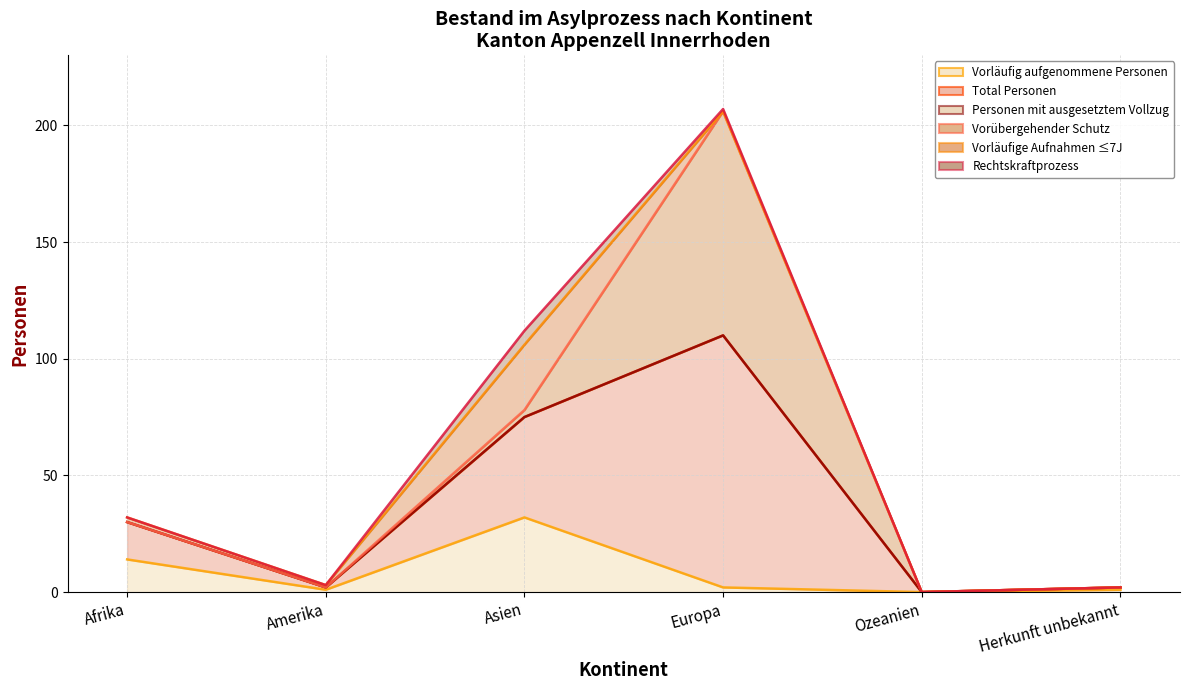

Reading left to right, what are all the values shown in this chart?

Vorläufig aufgenommene Personen (col_6): Afrika=14	Amerika=1	Asien=32	Europa=2	Ozeanien=0	Herkunft unbekannt=1
Total Personen (col_2): Afrika=16	Amerika=1	Asien=43	Europa=108	Ozeanien=0	Herkunft unbekannt=1
Personen mit ausgesetztem Vollzug (col_11): Afrika=0	Amerika=0	Asien=0	Europa=0	Ozeanien=0	Herkunft unbekannt=0
Vorübergehender Schutz (col_5): Afrika=0	Amerika=0	Asien=3	Europa=96	Ozeanien=0	Herkunft unbekannt=0
Vorläufige Aufnahmen ≤7J (col_7): Afrika=2	Amerika=1	Asien=28	Europa=0	Ozeanien=0	Herkunft unbekannt=0
Rechtskraftprozess (col_4): Afrika=0	Amerika=0	Asien=6	Europa=1	Ozeanien=0	Herkunft unbekannt=0